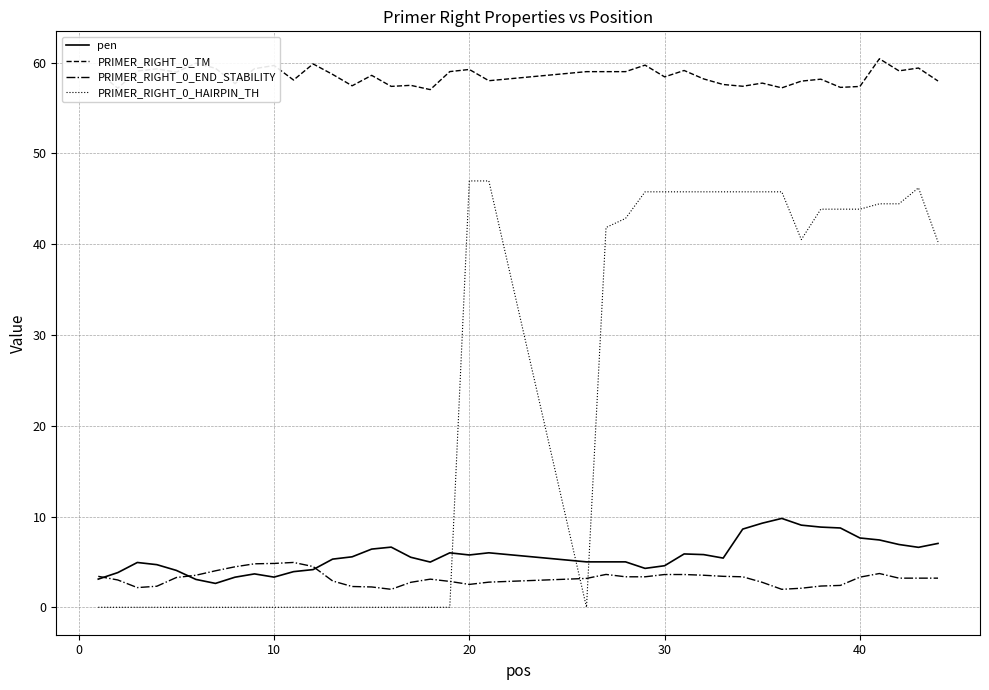

Which series has the largest range (max minus min)?

PRIMER_RIGHT_0_HAIRPIN_TH